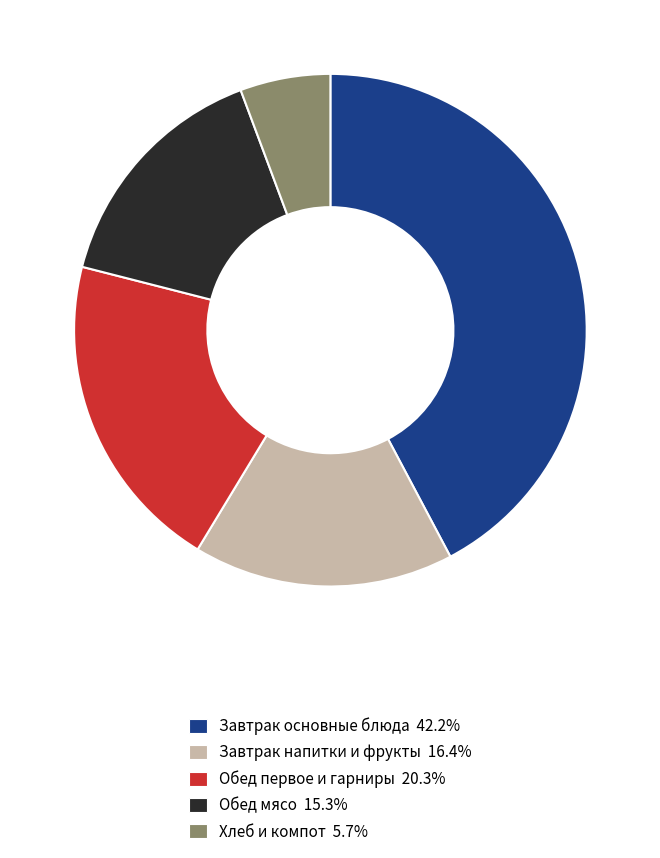

How many slices are in this pie chart?

5